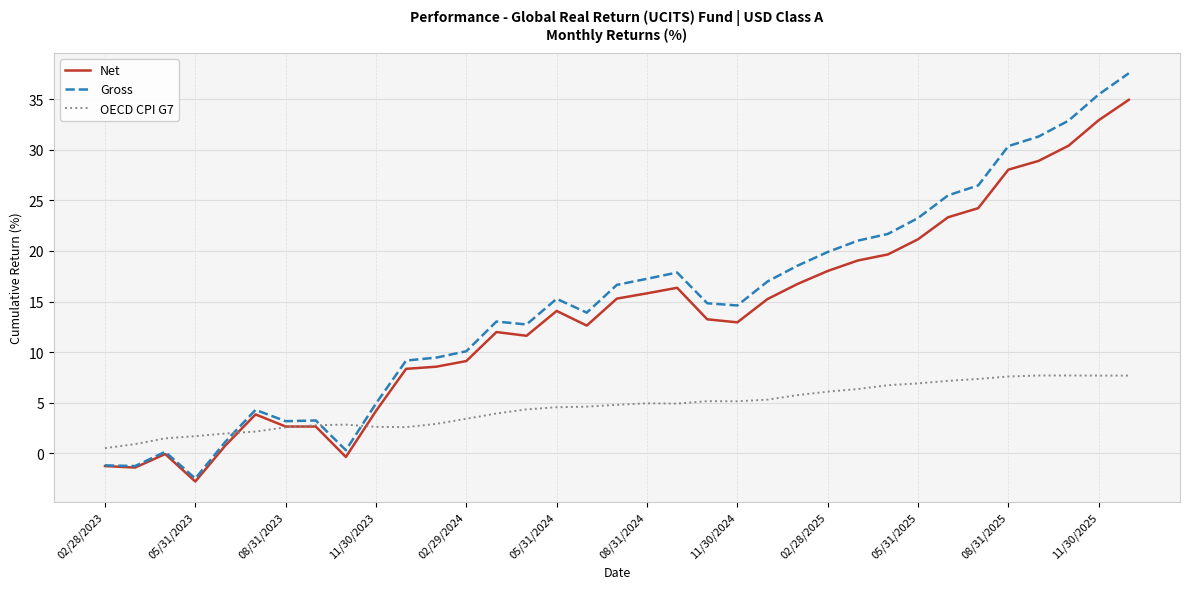

What are all the series names shown in the legend?

Net, Gross, OECD CPI G7